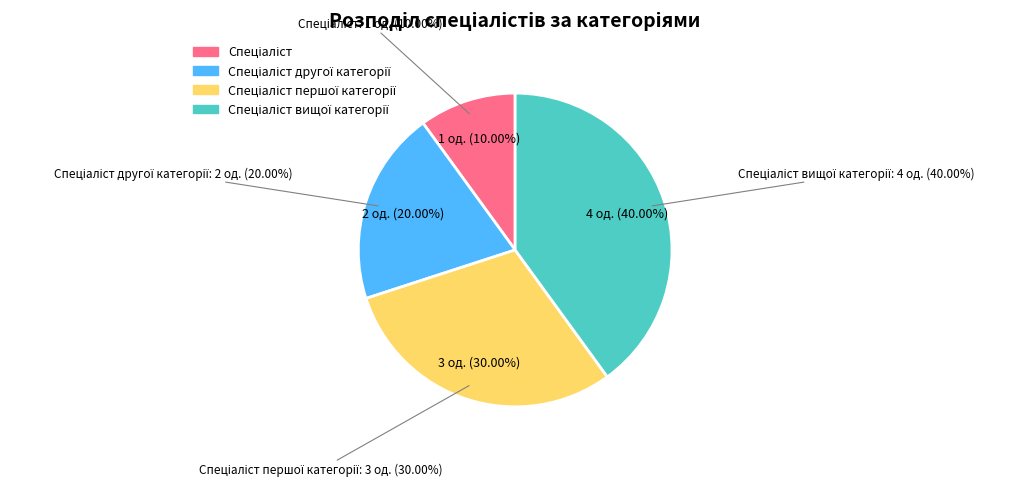

Which slice is the smallest?

Спеціаліст